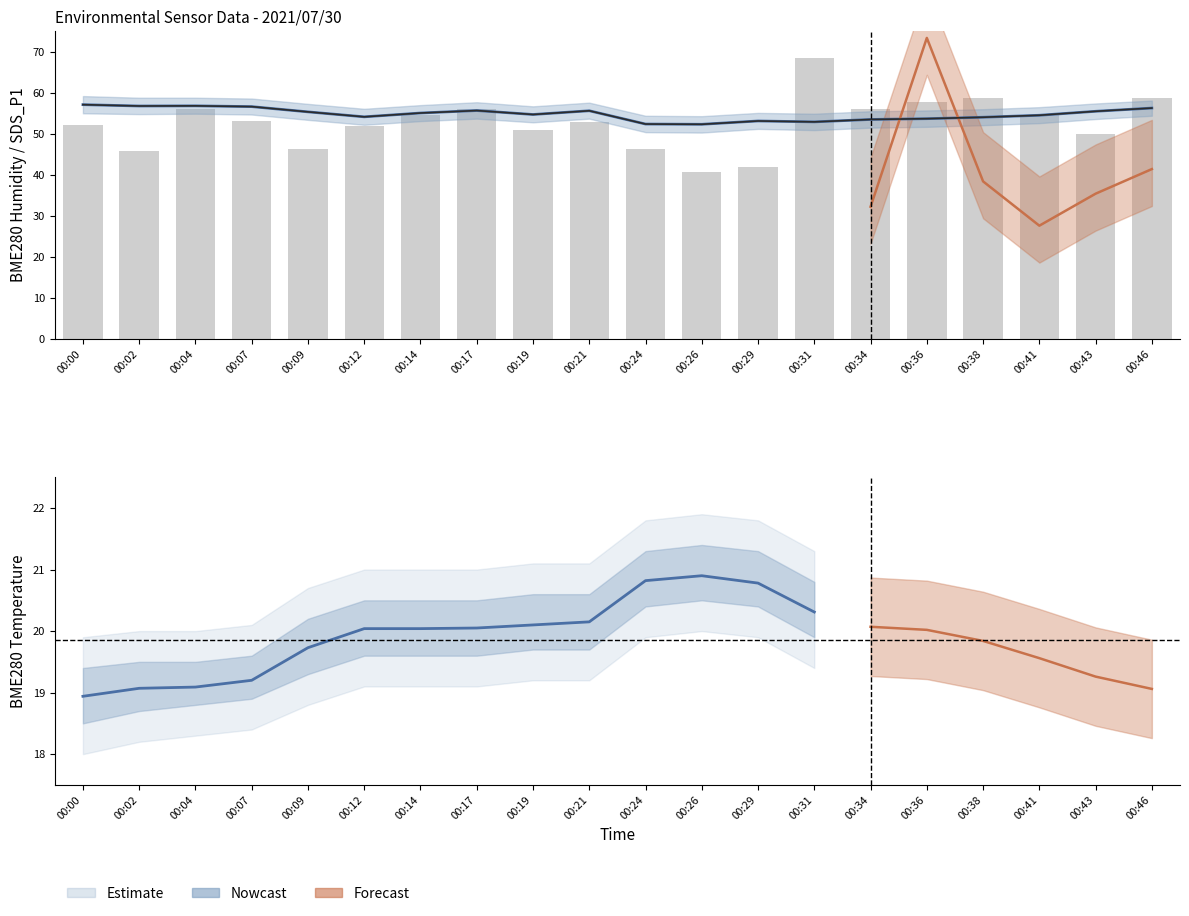

Between 00:07 and 00:36, which series saw the biggest shift?

SDS_P1